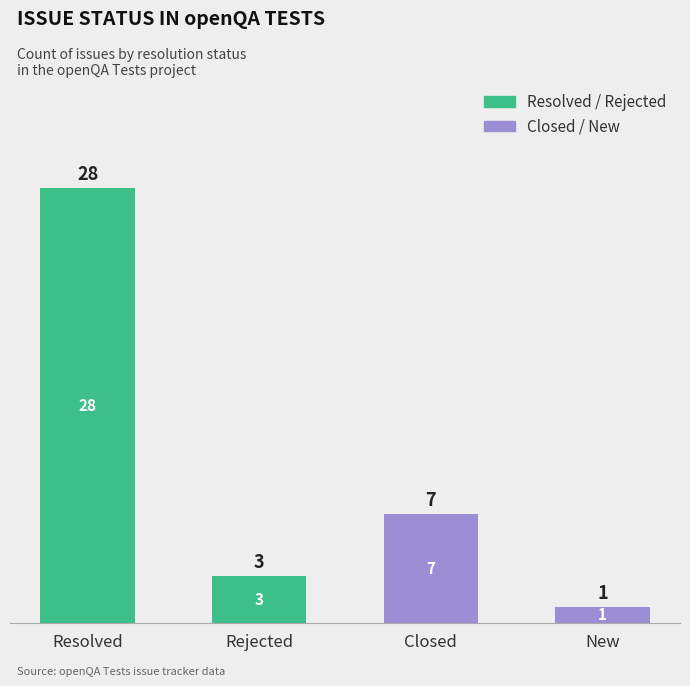

Reading left to right, list the values for the Resolved / Rejected series.

Resolved=28	Rejected=3	Closed=0	New=0